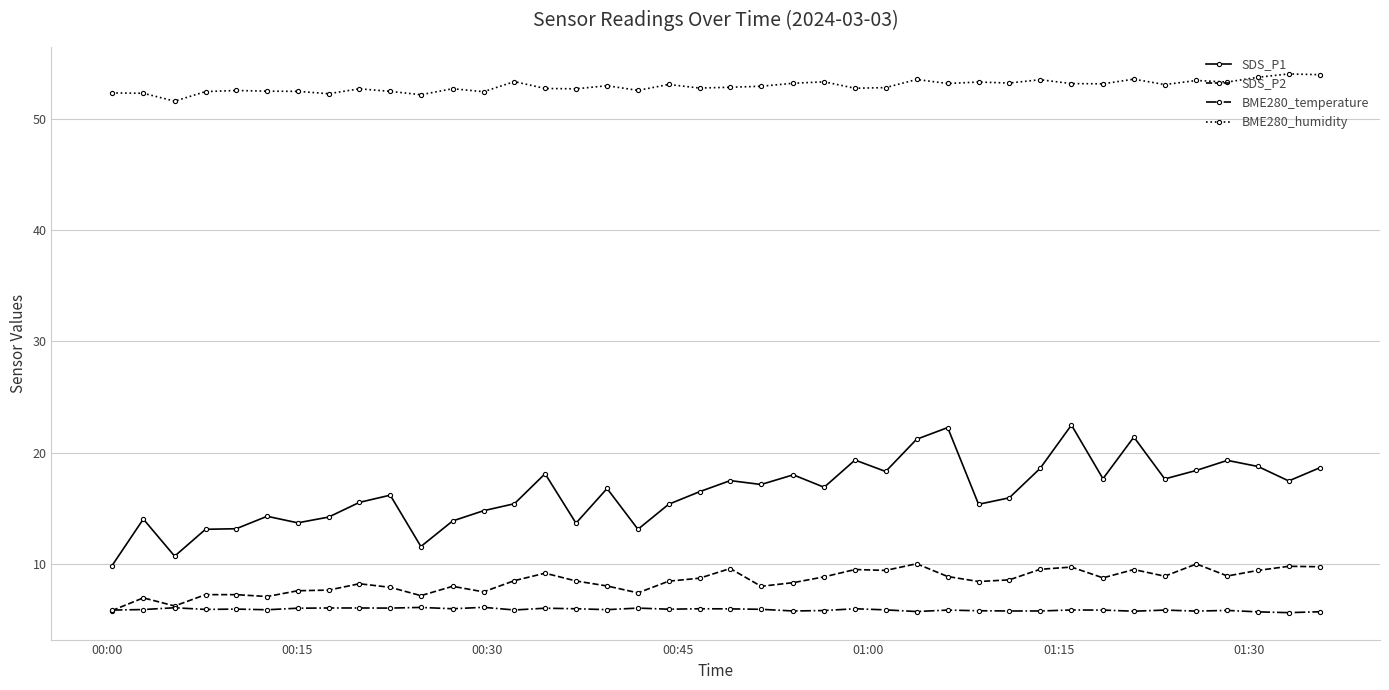

Which series has the widest spread of values?

SDS_P1